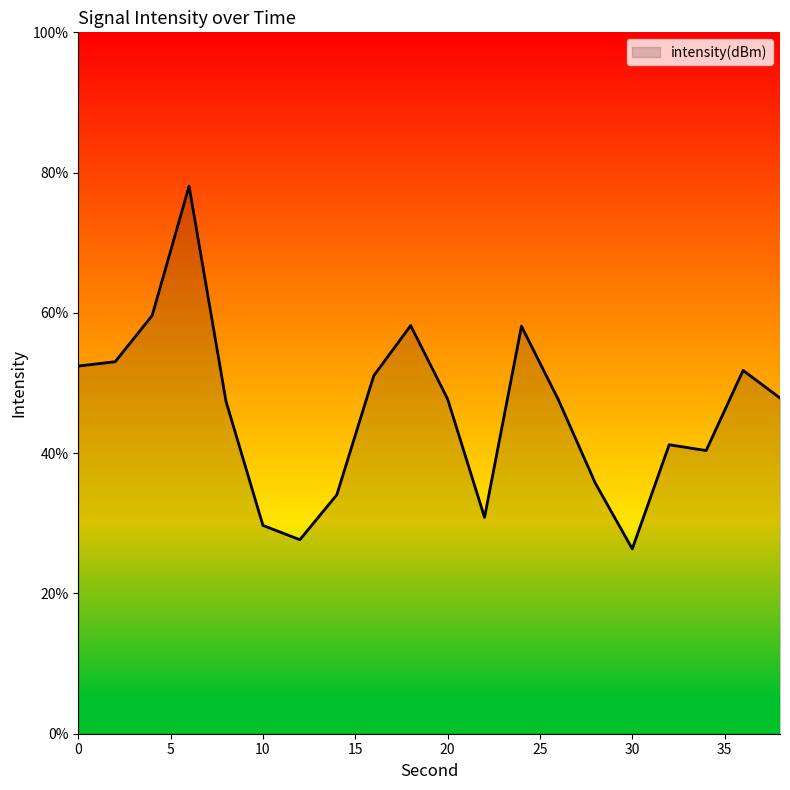

Does the chart display data point markers on the line(s)?

No